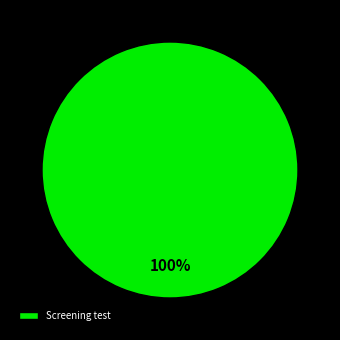

Which category accounts for the majority?

Screening test